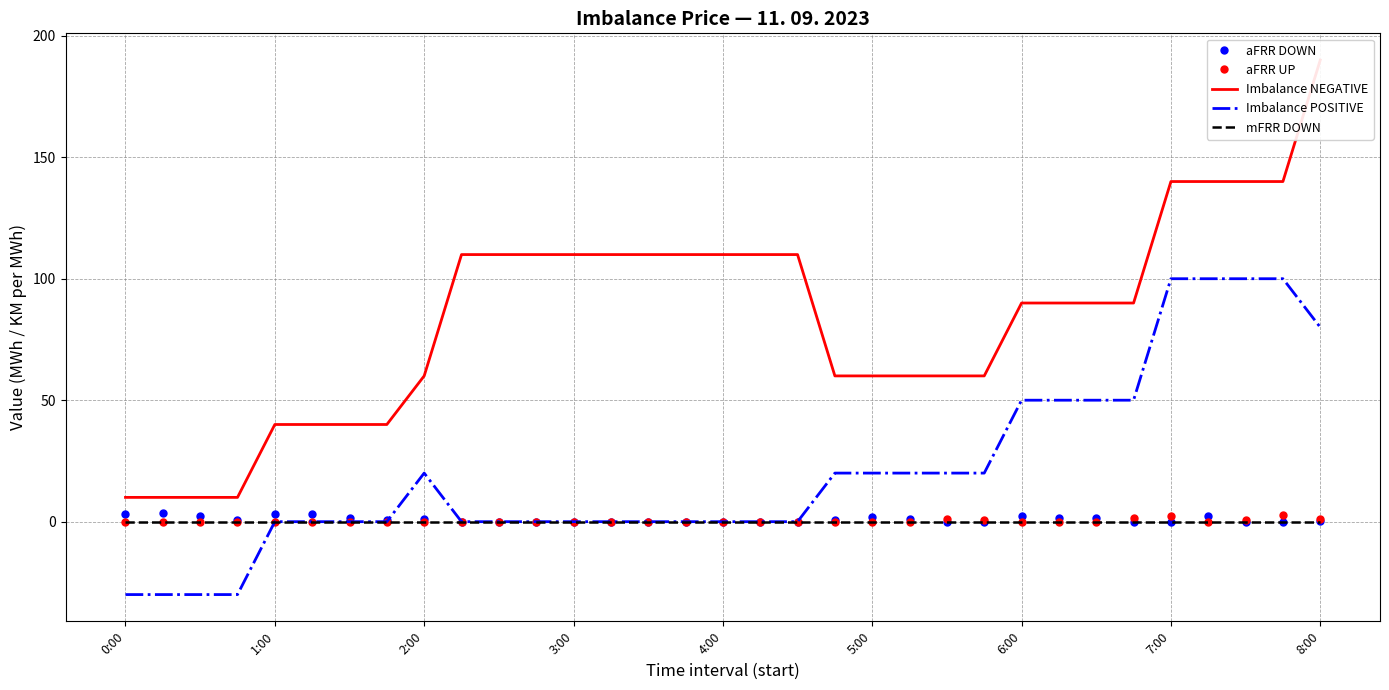

At how many categories does at least one series exceed 137?

5